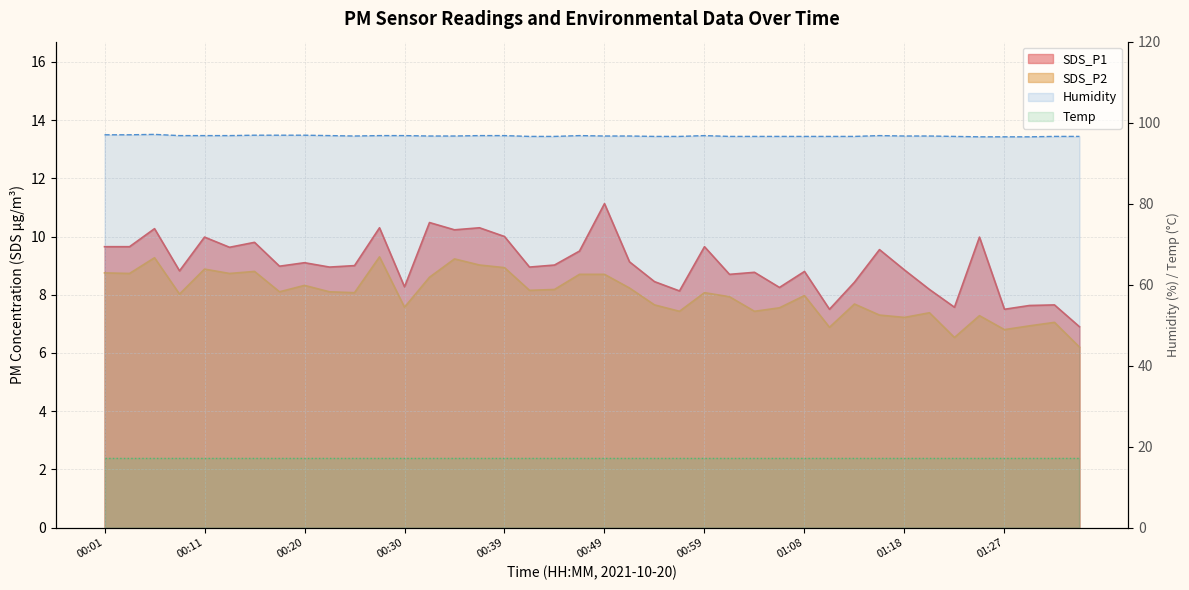

In SDS_P2, how many points are lower than both neighbors (excluding endpoints)?

13